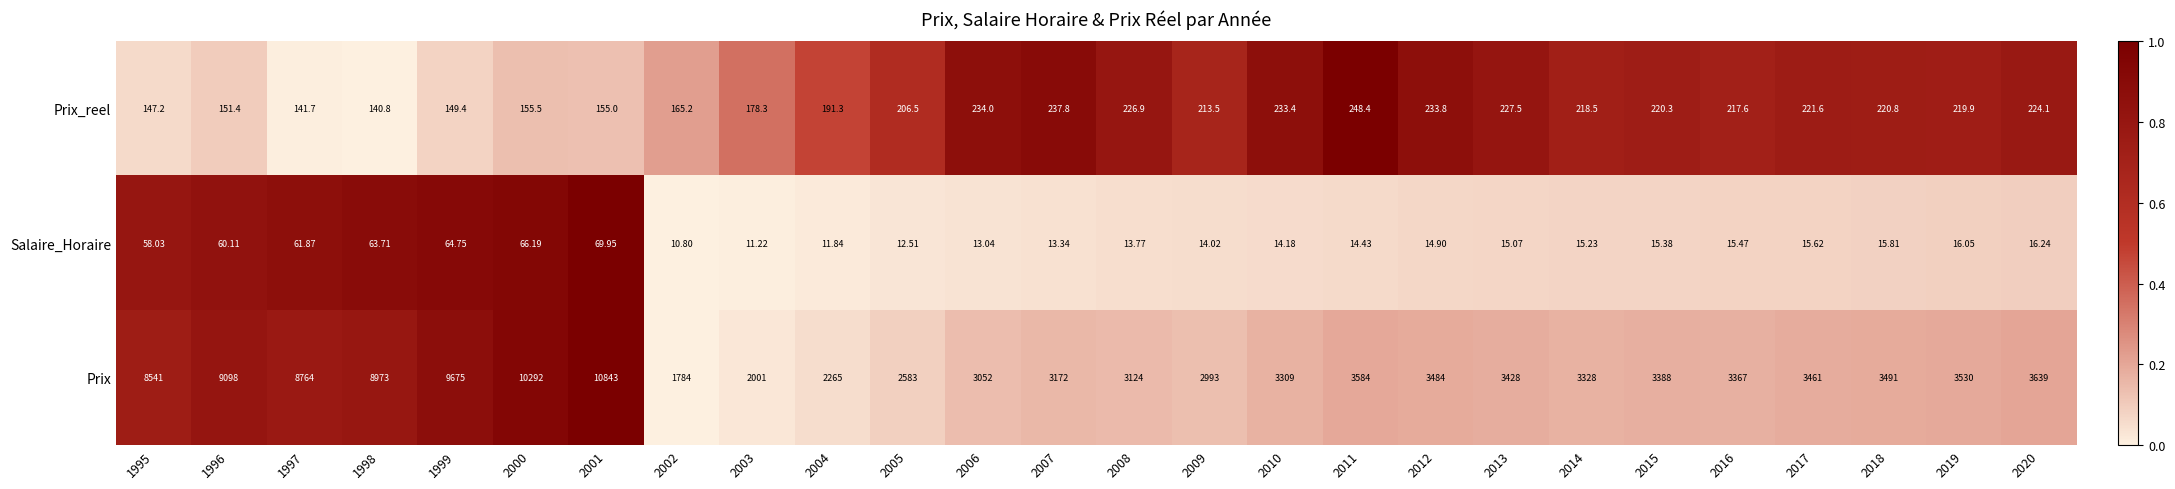

Which series changed the most between 2001 and 2016?

Prix